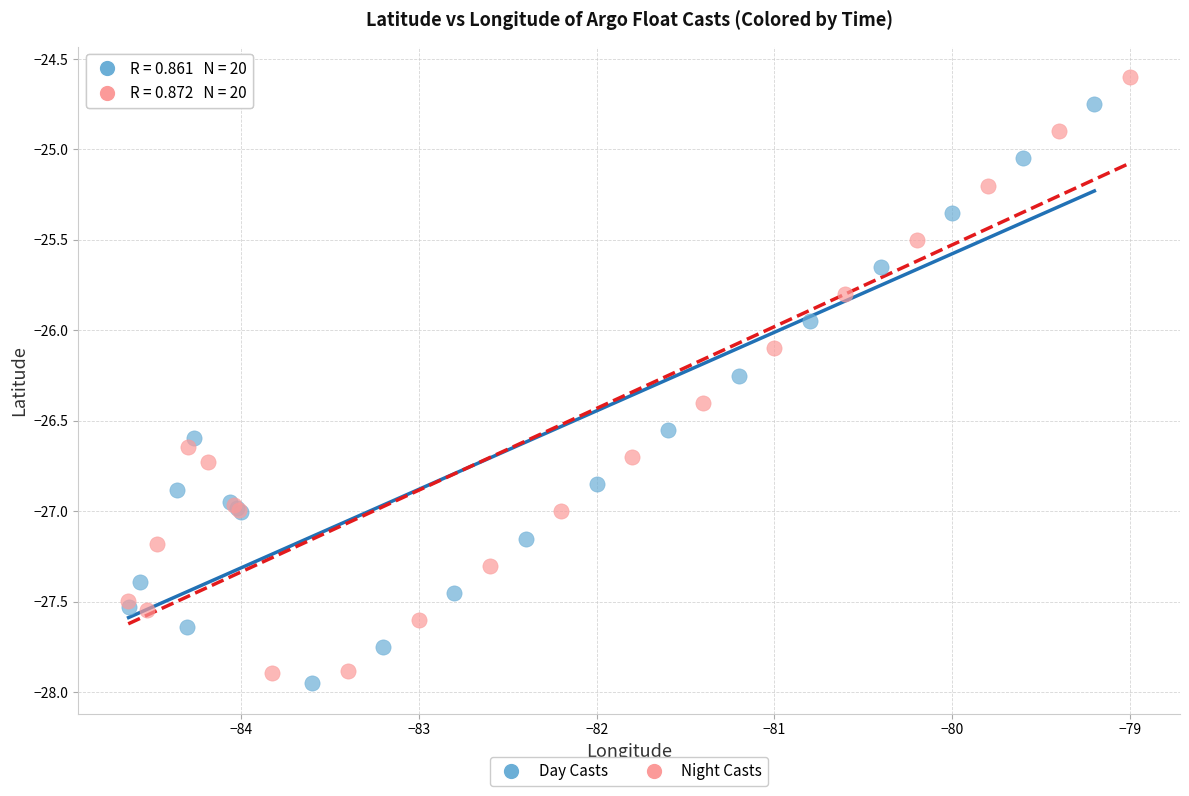

Which series has the largest Y range (max minus min)?

Night Casts